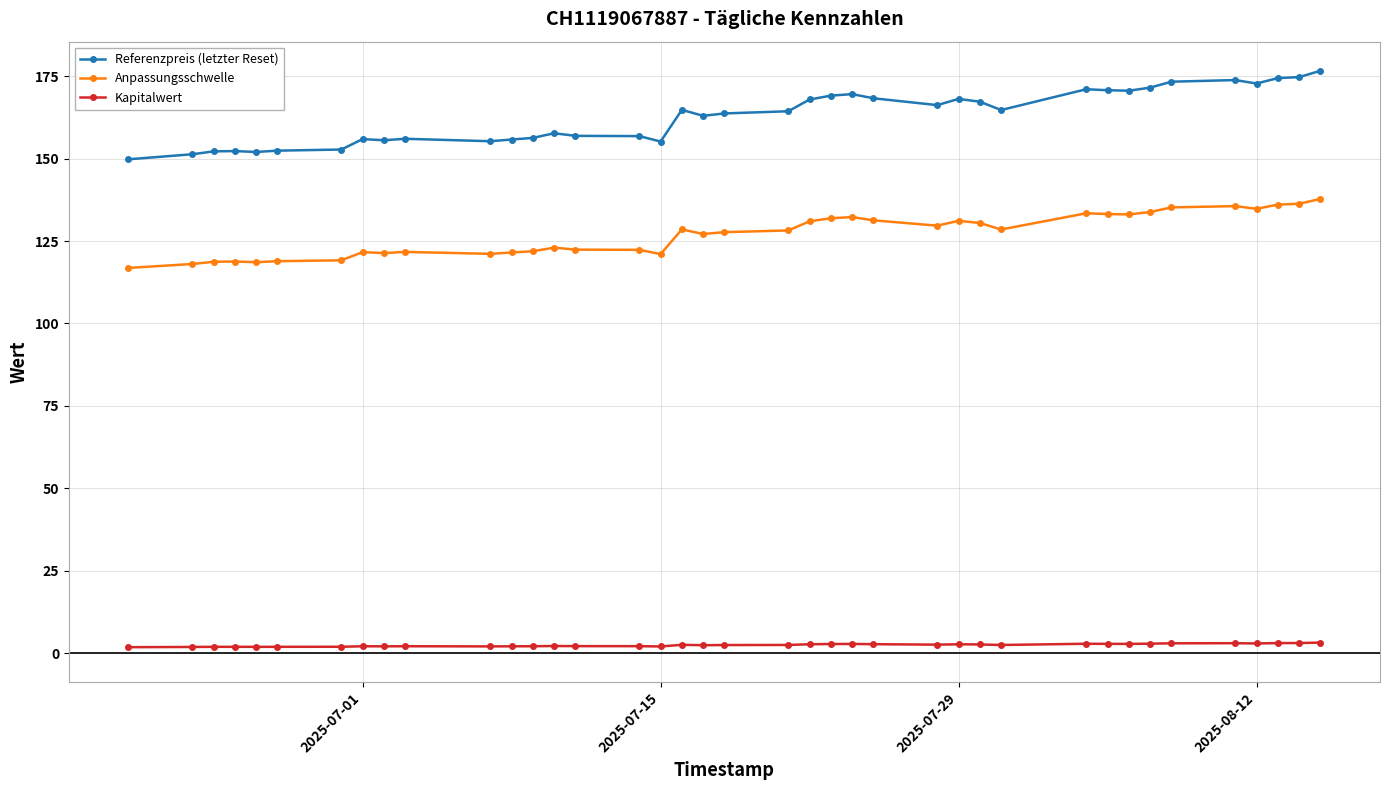

Which series has the largest total across all categories?

Referenzpreis (letzter Reset)